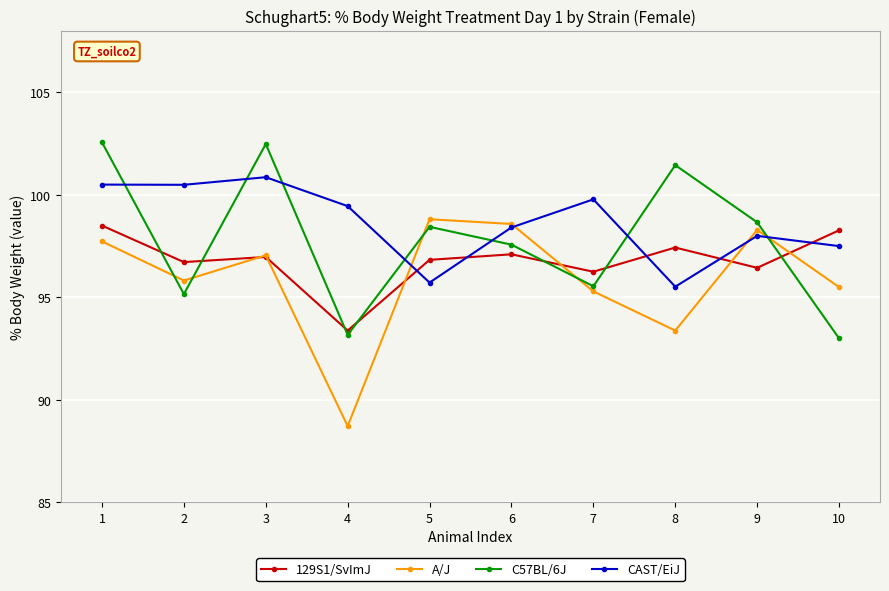

What is the maximum value for 129S1/SvImJ?

98.5